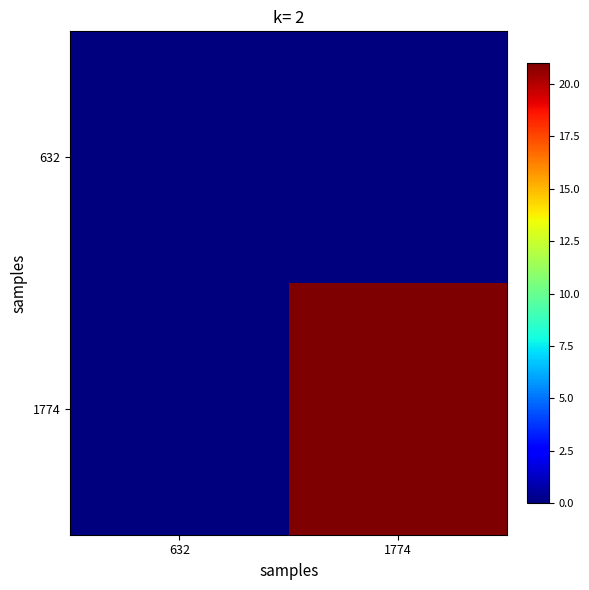

Reading left to right, transcribe all the data shown in this chart.

632: 632=0	1774=0
1774: 632=0	1774=21